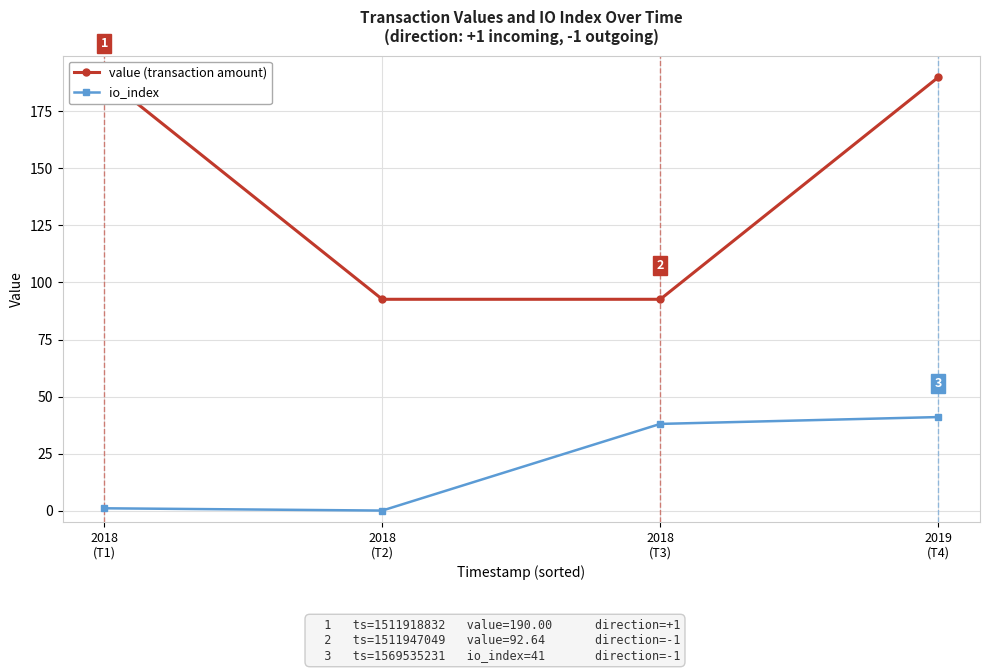

What is the difference between the io_index values at 2018
(T3) and 2019
(T4)?

3